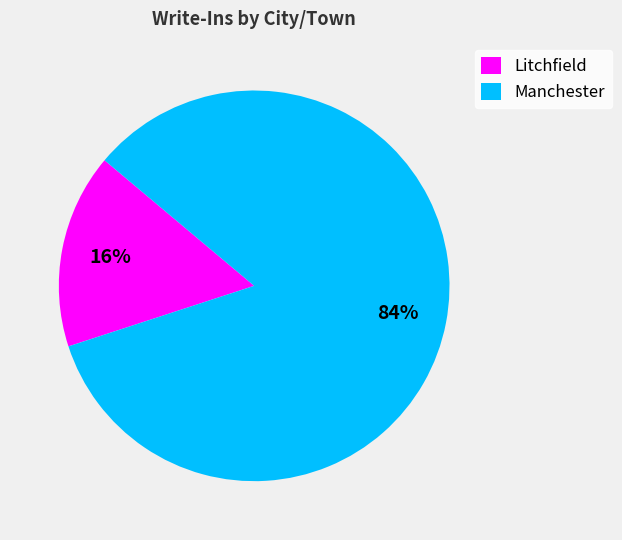

To the nearest percent, what is the combined percentage of Manchester and Litchfield?

100%